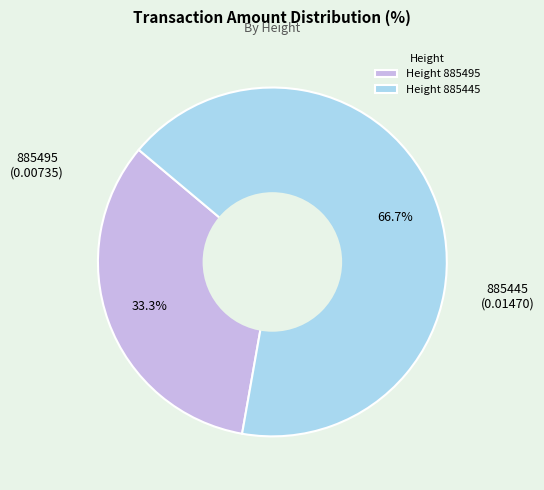

Count the number of slices in the pie.

2